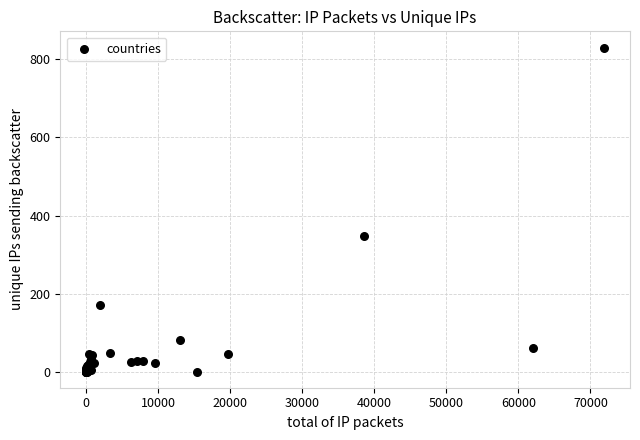

What Y value in the scatter plot is closest to 415?

347